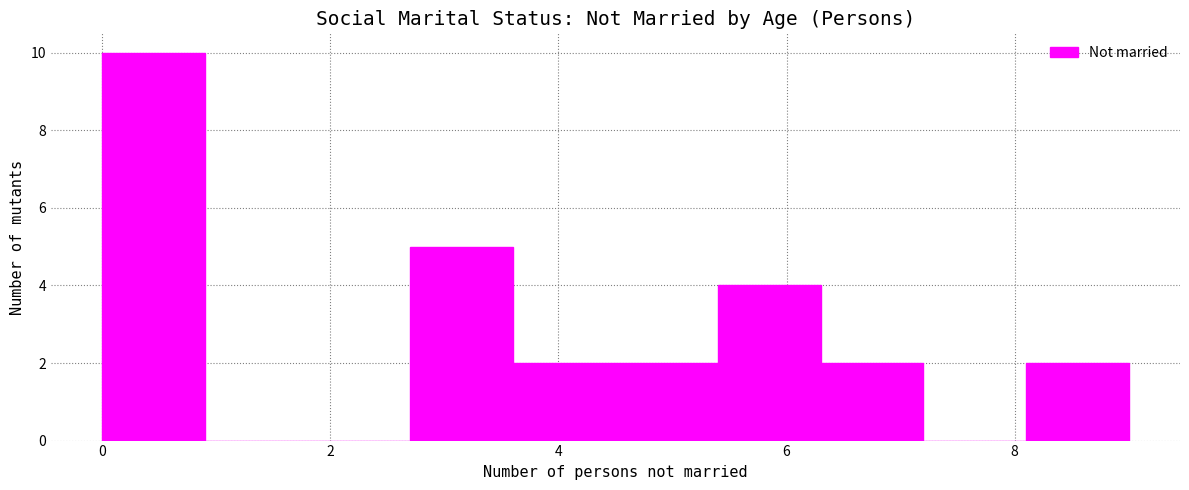

Reading left to right, transcribe this chart: for each bar, give the range it covers on the x-axis and its height. Neither the bar edges nor the heights are printed on the chart, so give them approximately, as read against the axes.

0.0 to 0.9: 10
0.9 to 1.8: 0
1.8 to 2.7: 0
2.7 to 3.6: 5
3.6 to 4.5: 2
4.5 to 5.4: 2
5.4 to 6.3: 4
6.3 to 7.2: 2
7.2 to 8.1: 0
8.1 to 9.0: 2